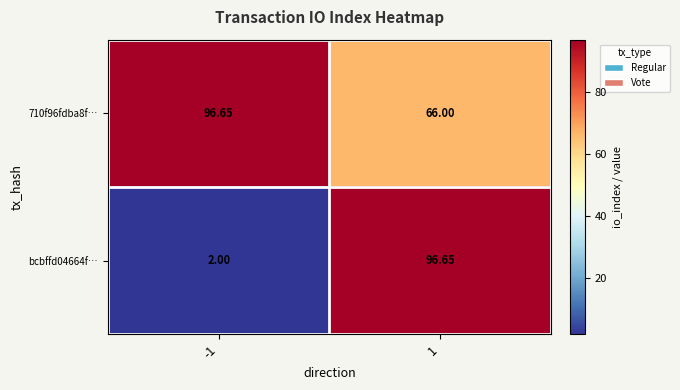

How many distinct data groups are displayed?

2